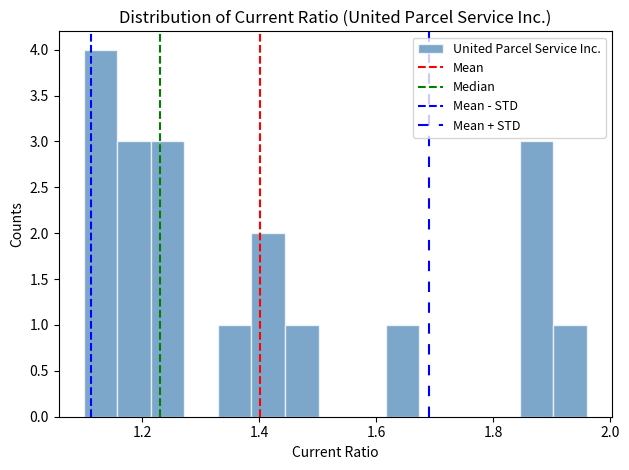

Around what value on the x-axis is the tallest bar? Give the approximate position of its centre, as read against the axis.

1.12